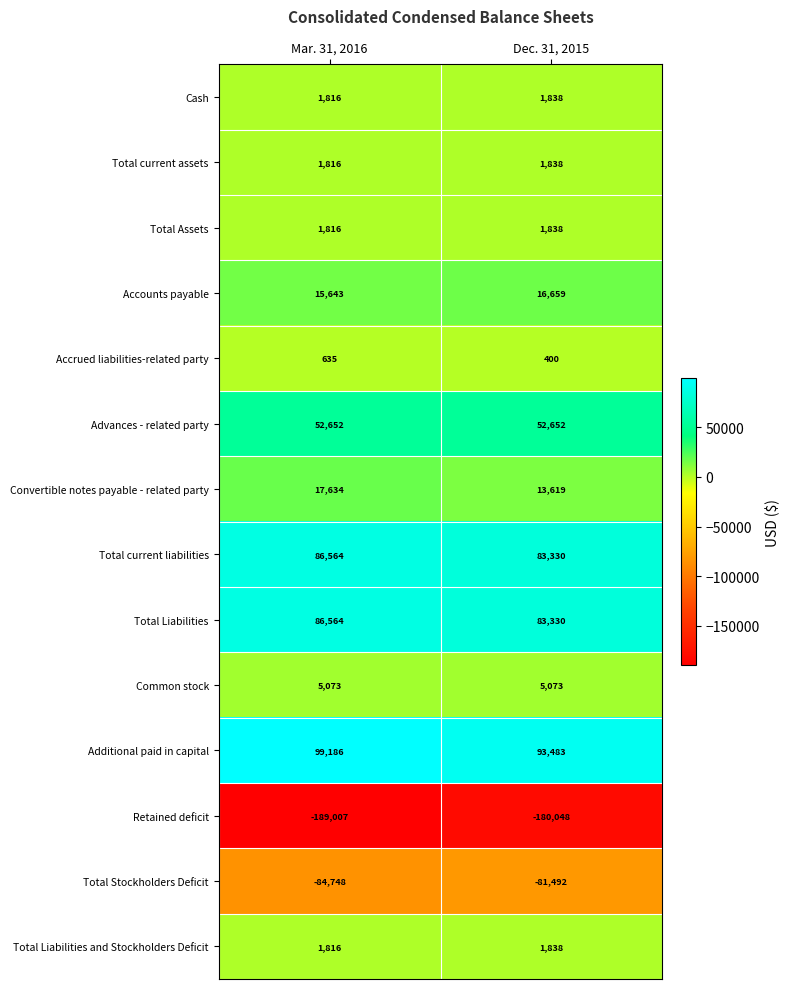

What is the minimum value for Convertible notes payable - related party?

13619